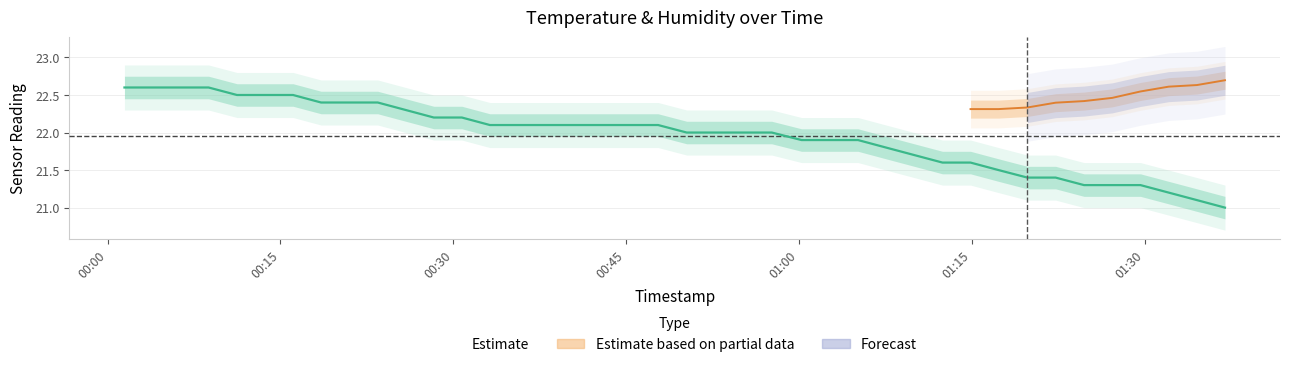

Between 2022-07-01T00:42:55 and 2022-07-01T00:25:53, which is larger?

2022-07-01T00:25:53